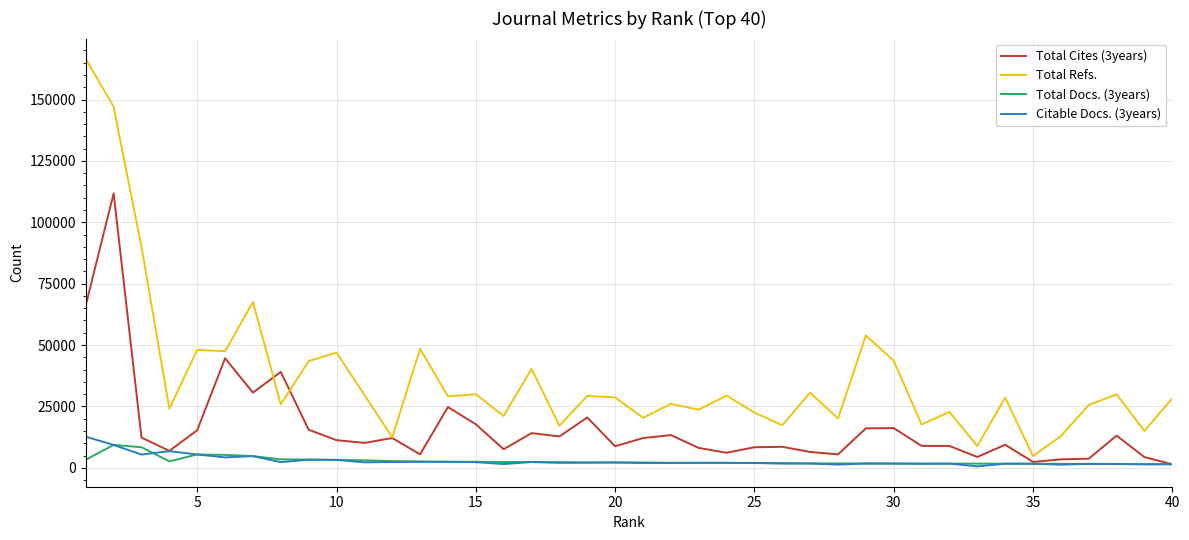

What are all the series names shown in the legend?

Total Cites (3years), Total Refs., Total Docs. (3years), Citable Docs. (3years)